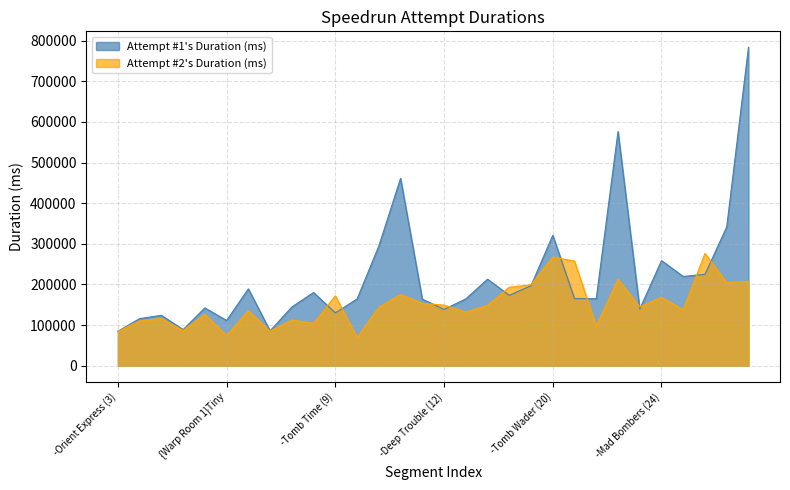

What is the sum of all Attempt #1's Duration (ms) values?

6562860